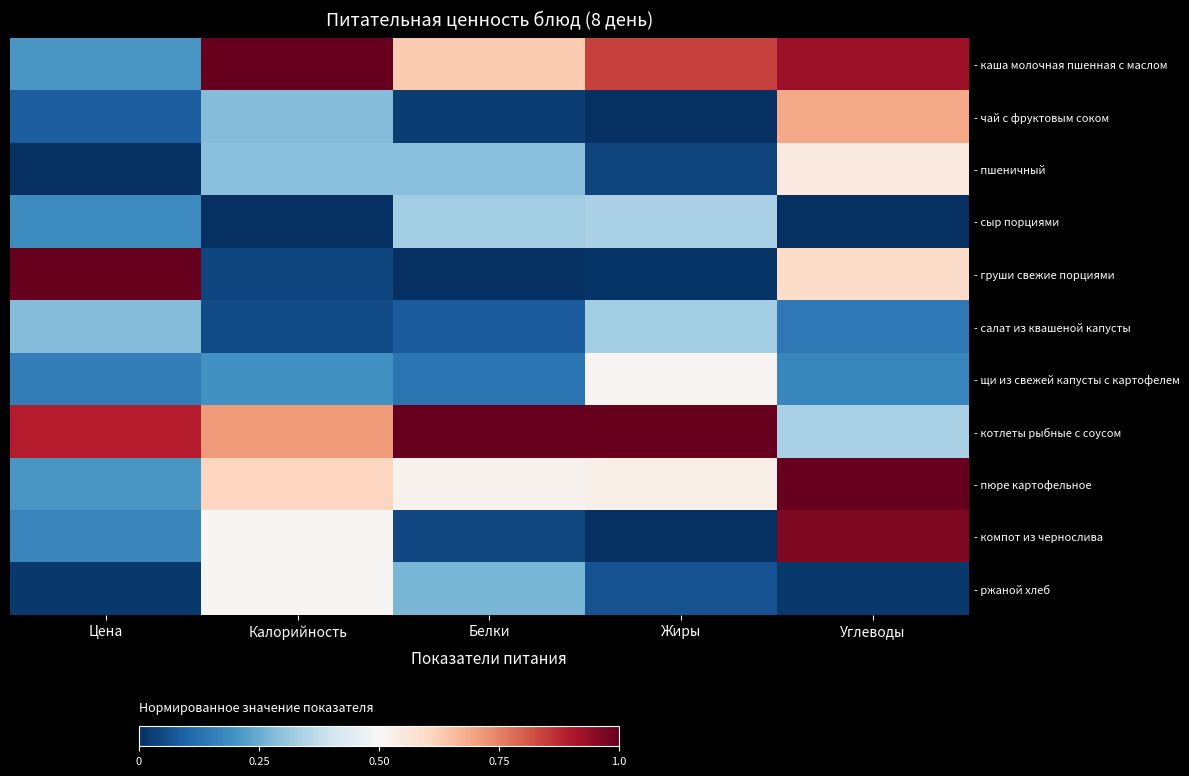

Between Калорийность and Цена, which is larger?

Калорийность